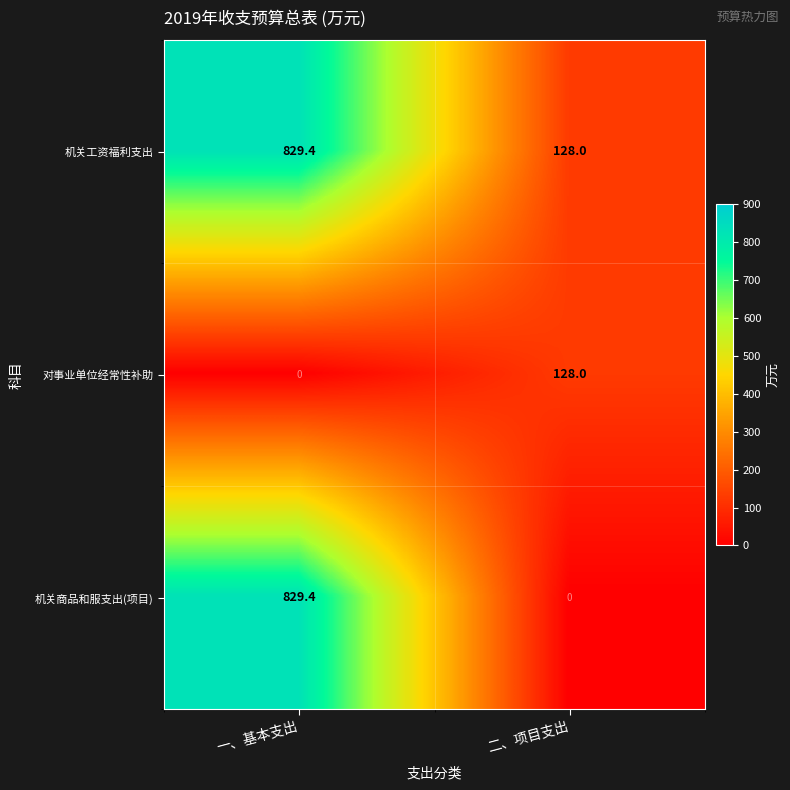

What is the difference between the 对事业单位经常性补助 values at 二、项目支出 and 一、基本支出?

128.0